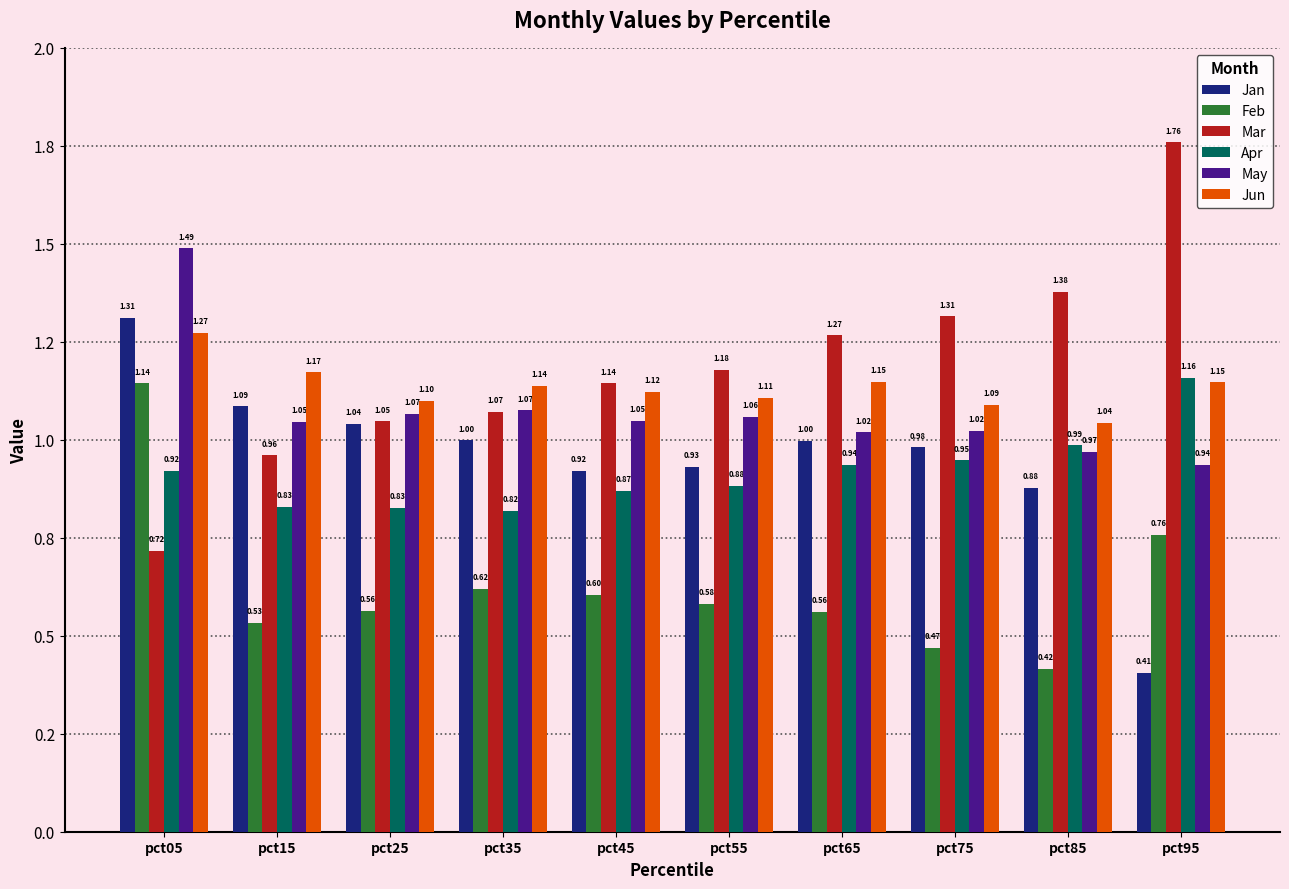

Where does the May series first go above 1?

pct05